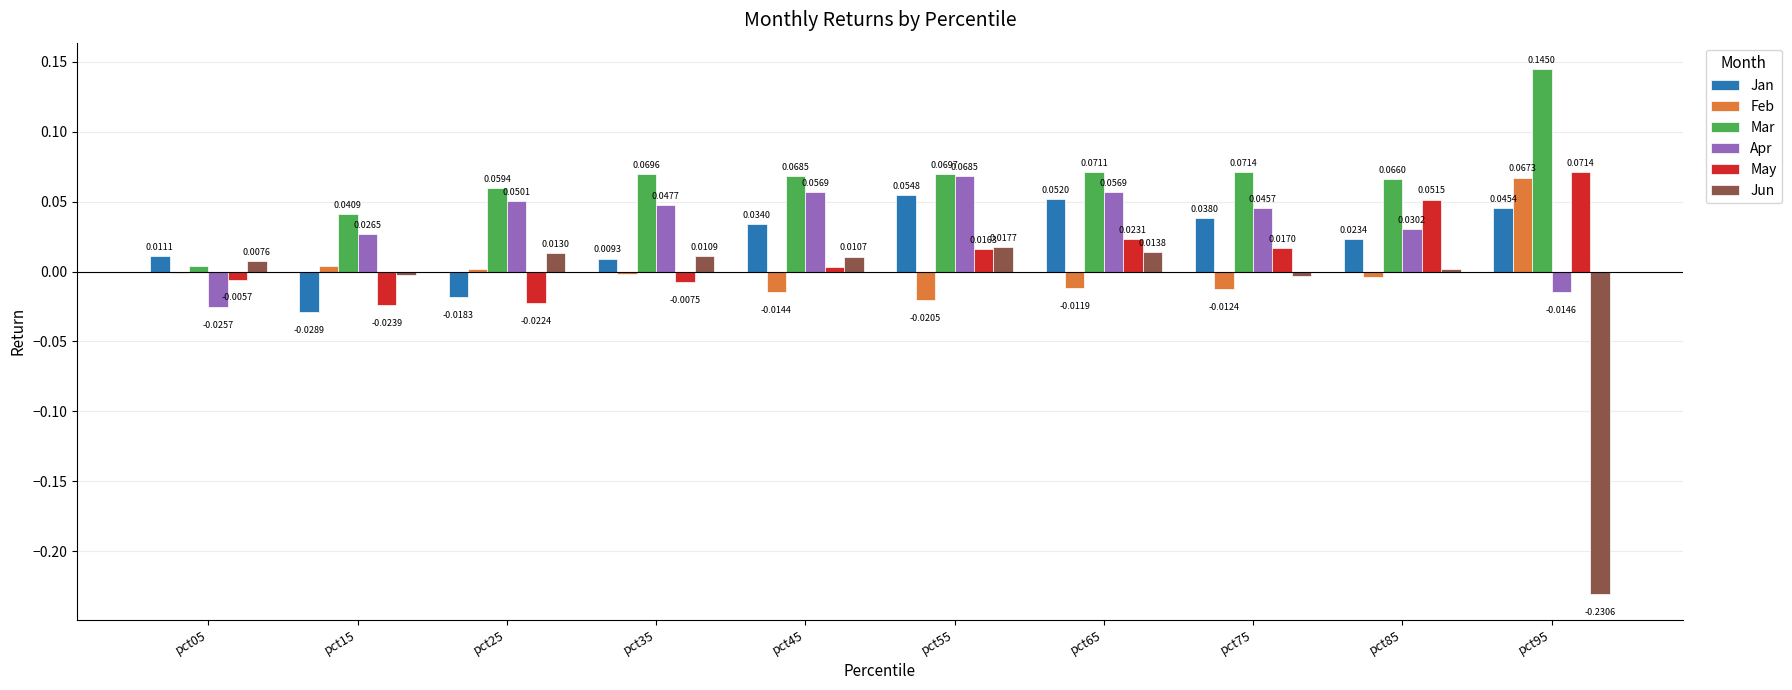

Between pct65 and pct75, which series saw the biggest shift?

Jun